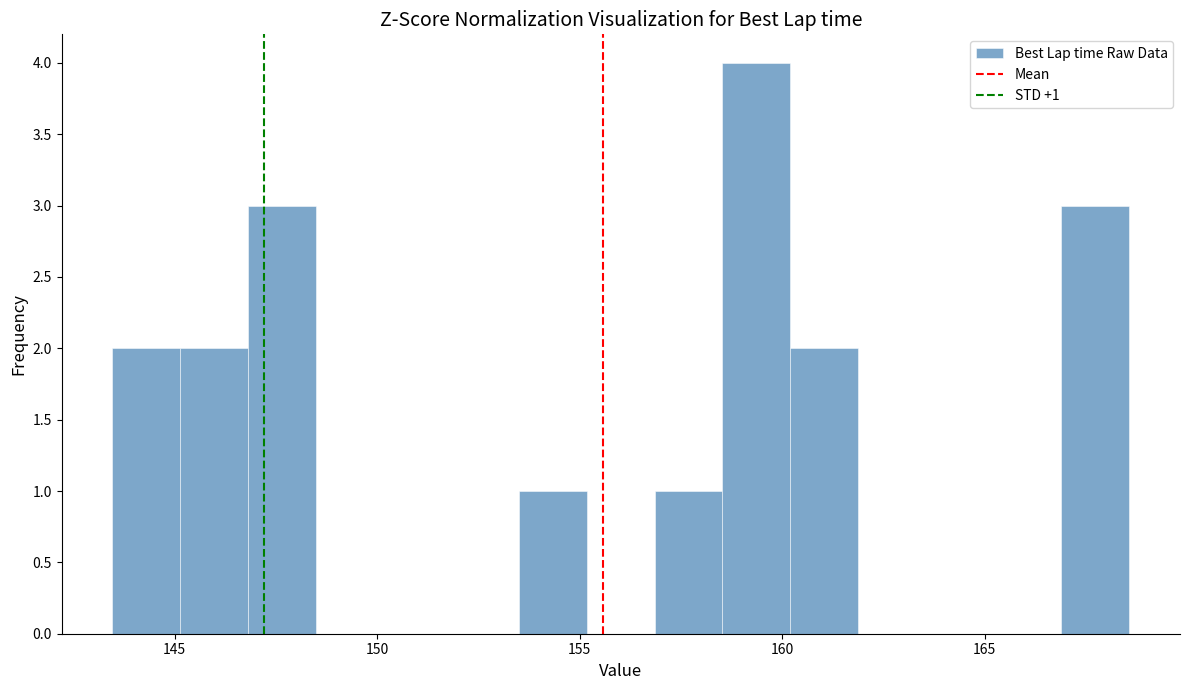

Read against the x-axis, roughly where is the centre of the tallest bar?

159.5